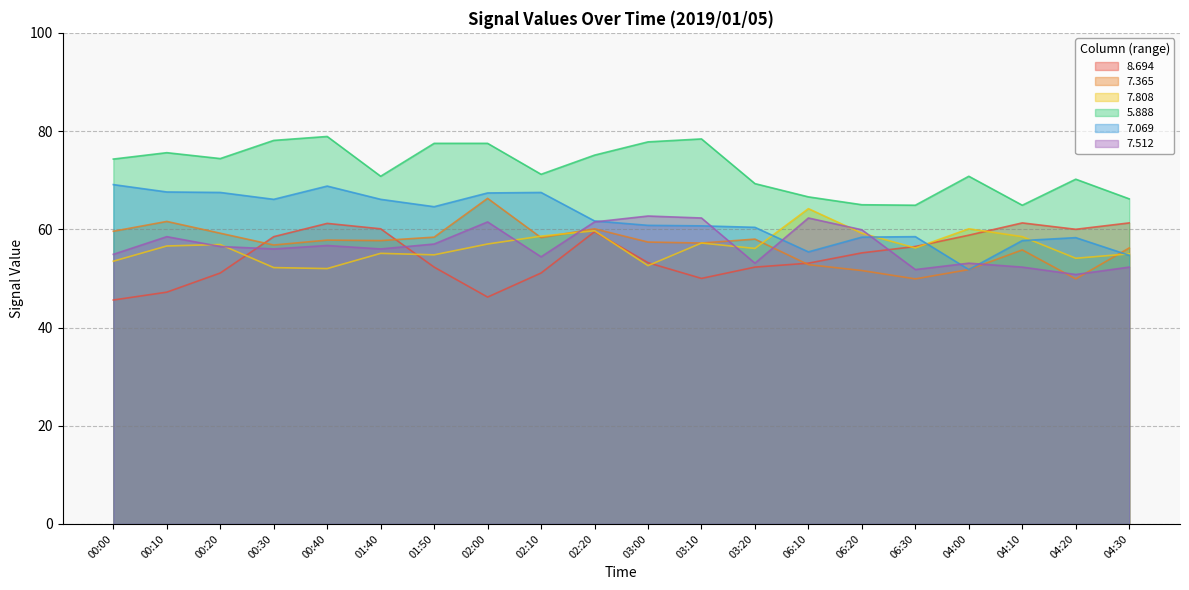

Where is the first local minimum for 7.808?

00:40